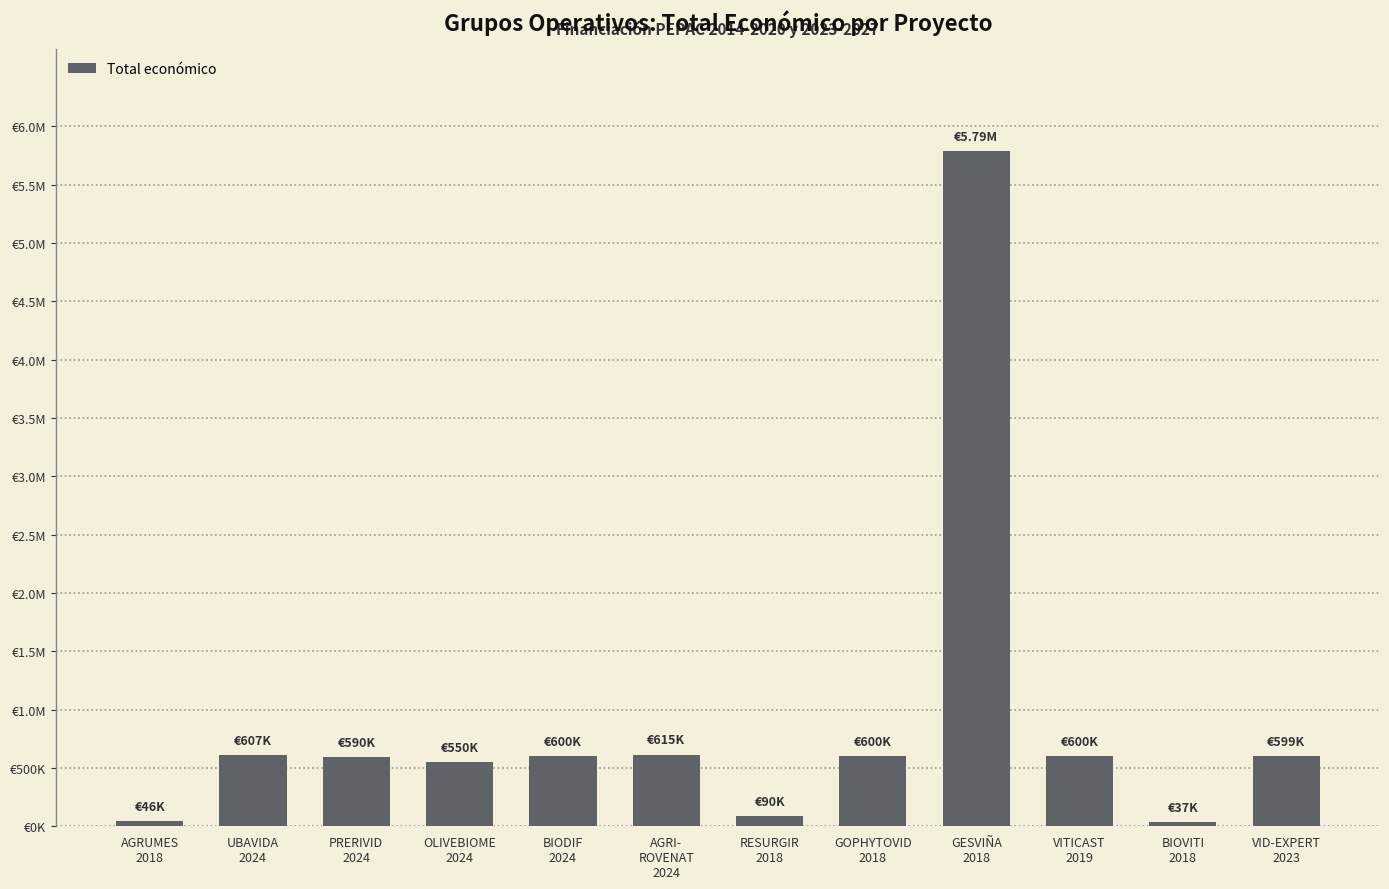

What is the sum of the values at OLIVEBIOME
2024 and VITICAST
2019?

1150068